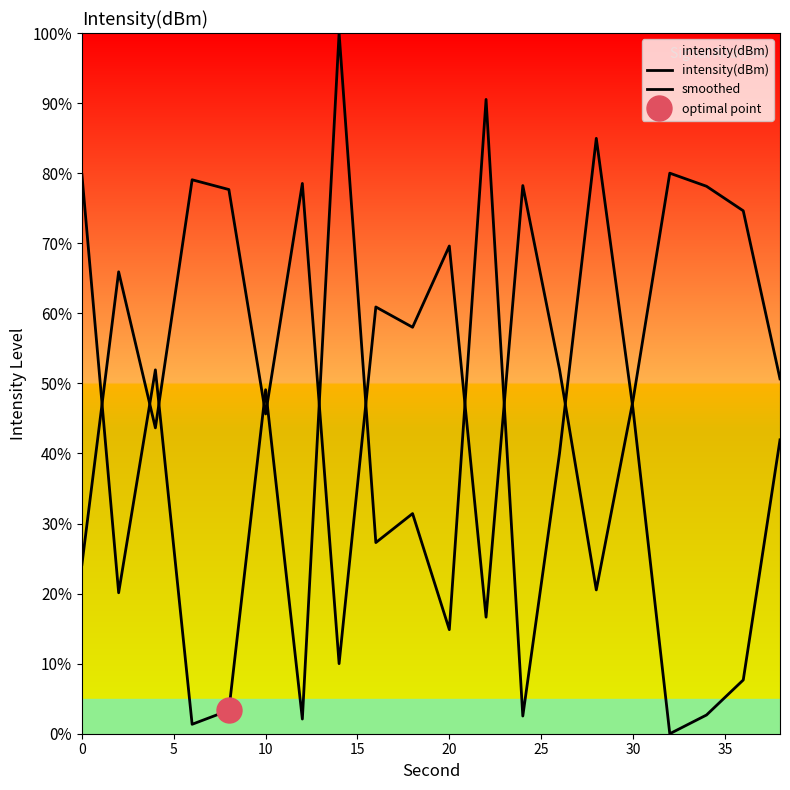

What is the difference between the second highest and minimum values in the smoothed series?

69.1